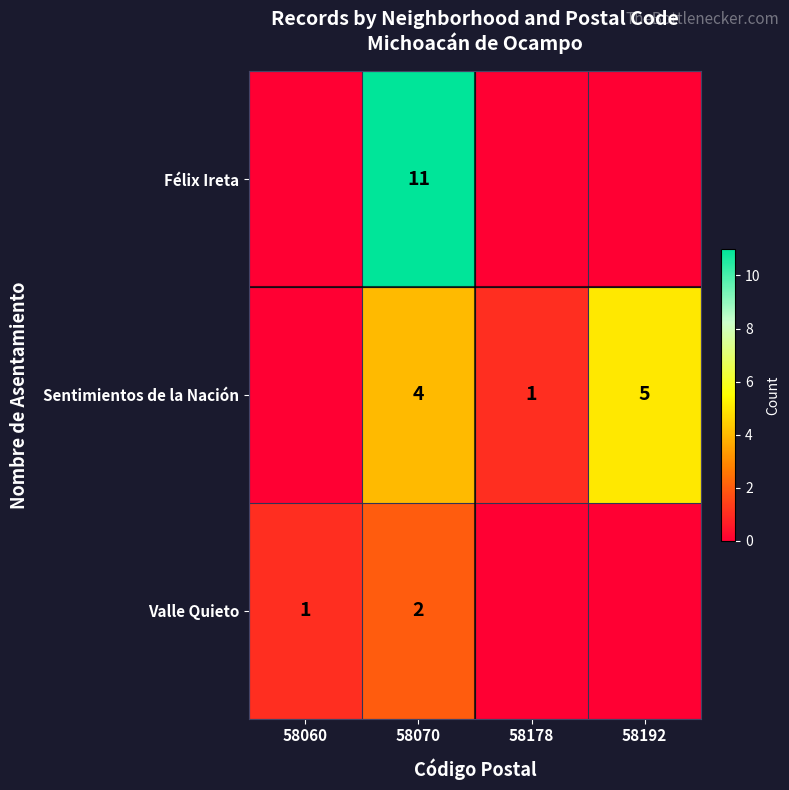

What is the maximum value shown in the chart?

11